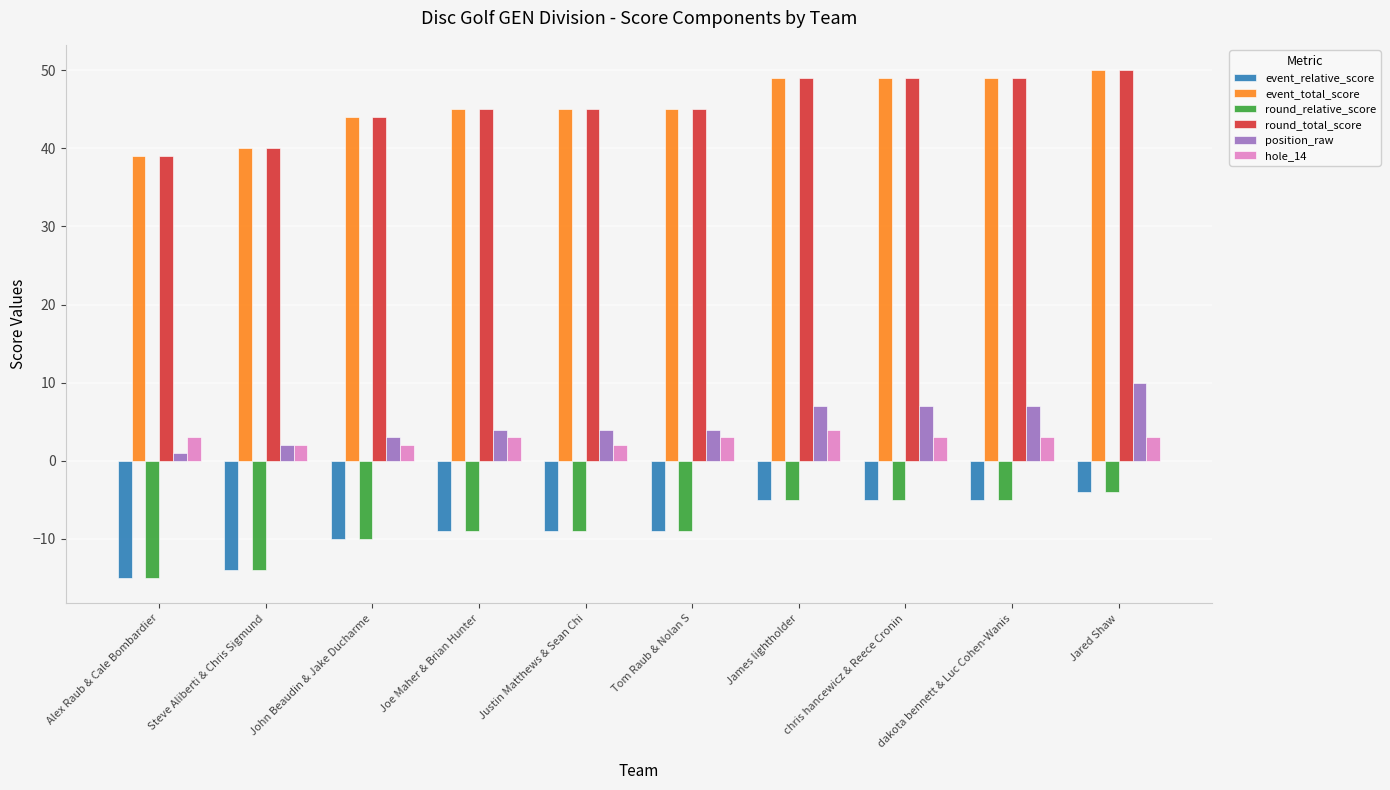

What are all the series names shown in the legend?

event_relative_score, event_total_score, round_relative_score, round_total_score, position_raw, hole_14